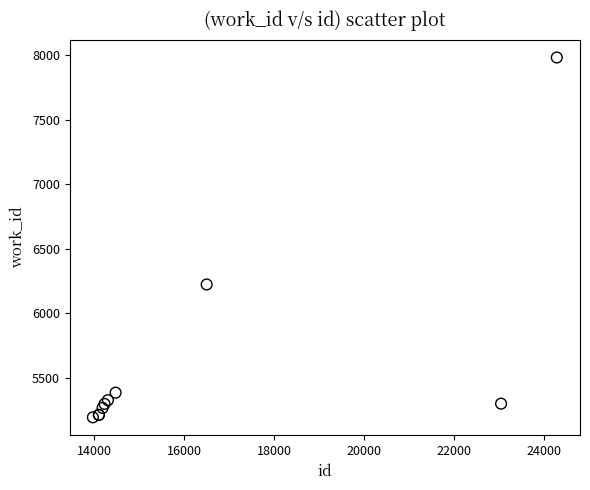

What Y value in the scatter plot is closest to 6588?

6224